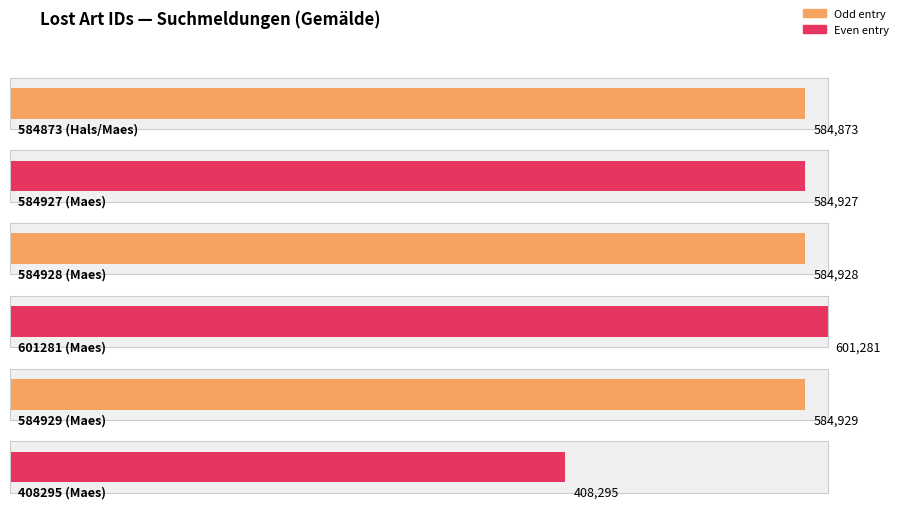

Is it true that the value at 584928 (Maes) is 584928?

True